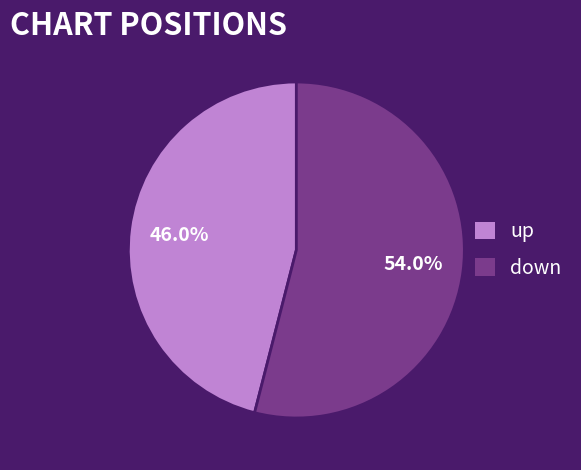

What portion of the pie excludes down?

46.0%